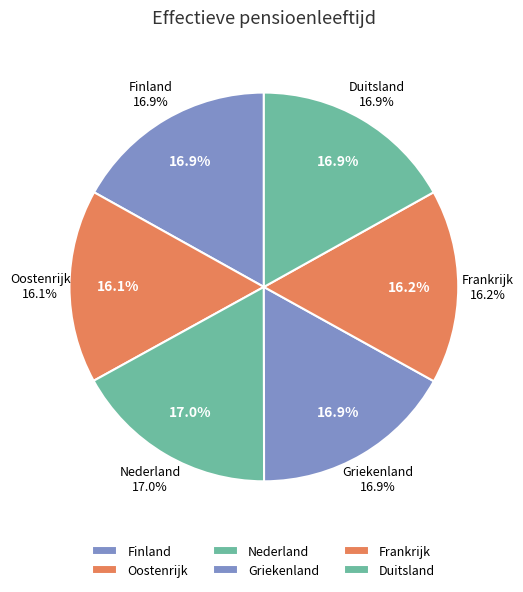

What percentage is the Duitsland slice, to the nearest percent?

17%